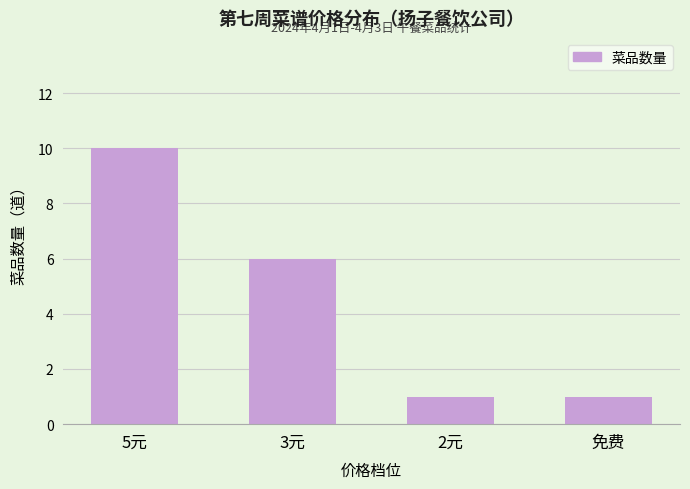

What is the sum of all values?

18